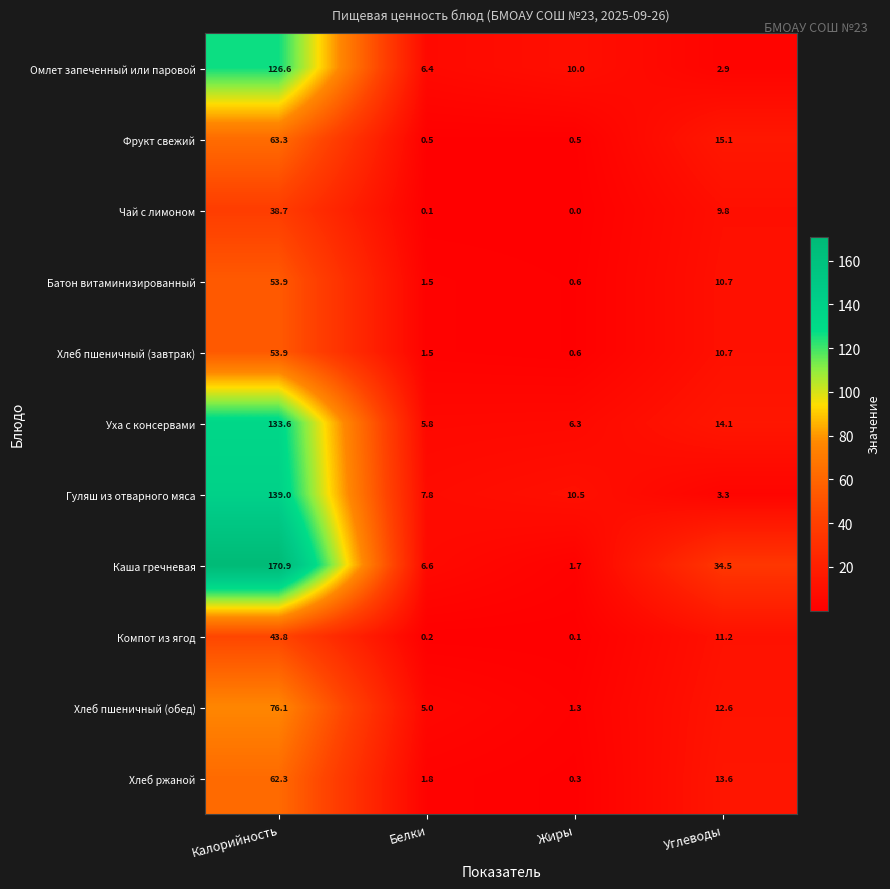

True or false: Уха с консервами has a value of 3.5 at Жиры.

False